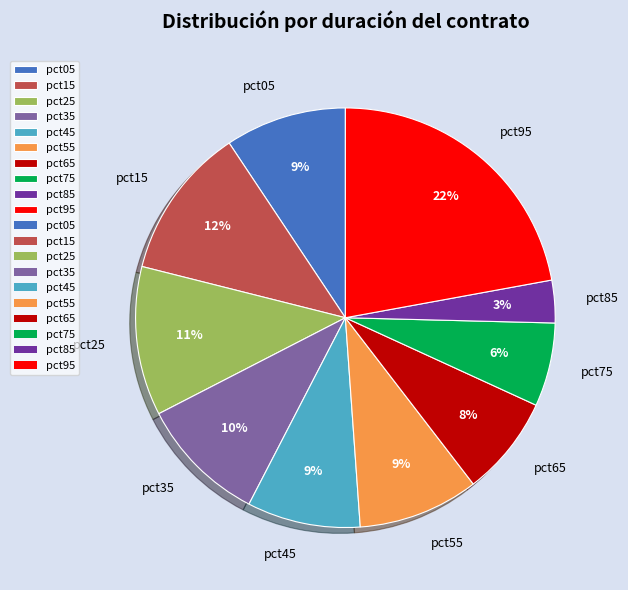

How many slices are in this pie chart?

10